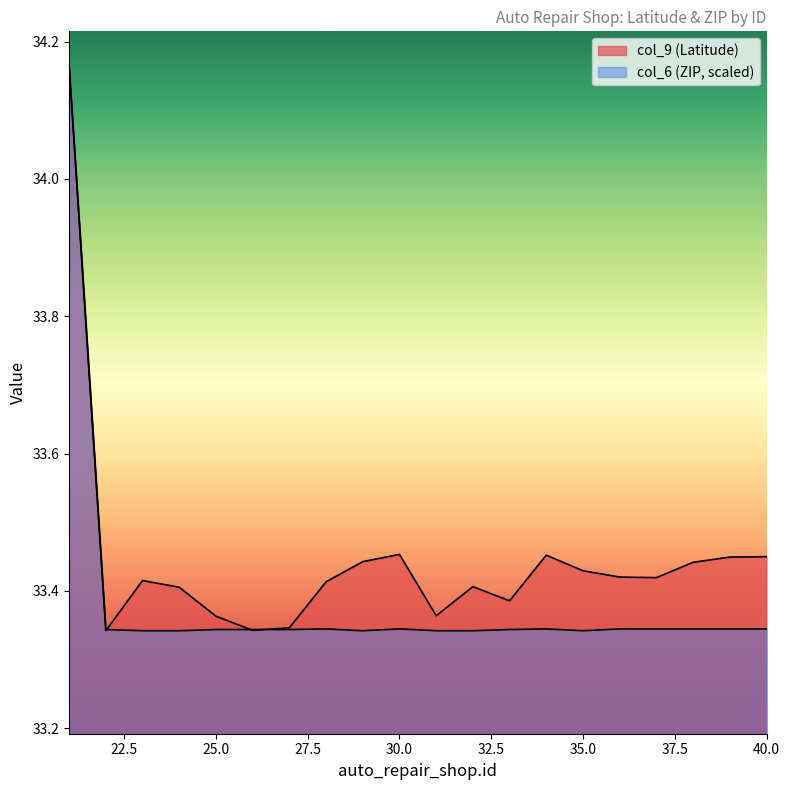

The value of col_6 (ZIP) at 26 is 60.0. True or false?

False